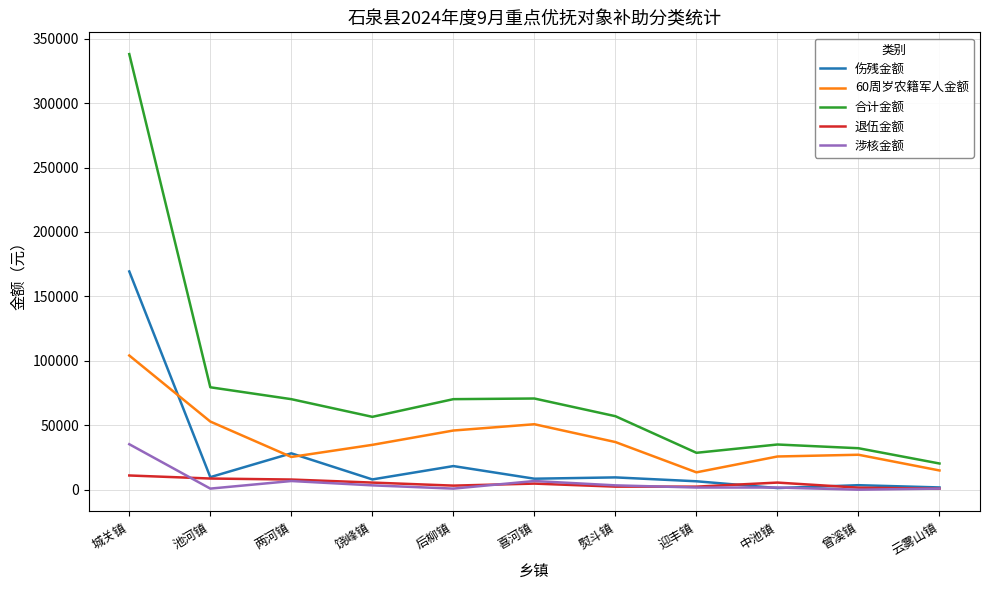

Which series has the widest spread of values?

合计金额